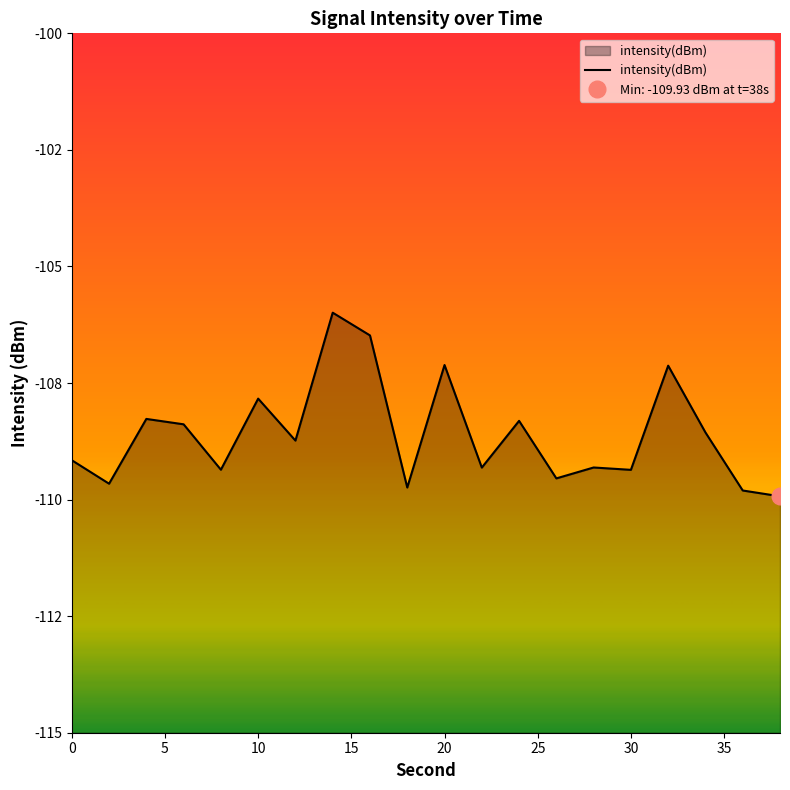

Count the number of data series in this chart.

1